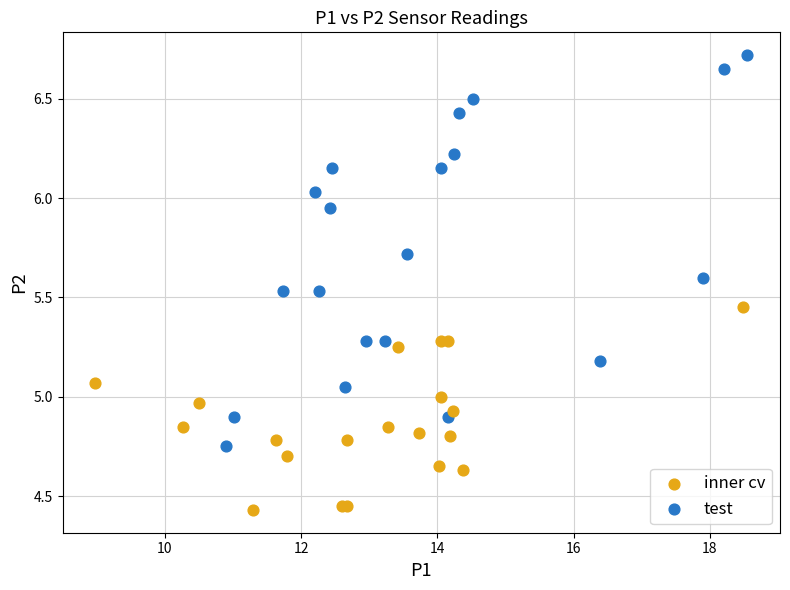

Which series reaches the maximum Y coordinate?

test